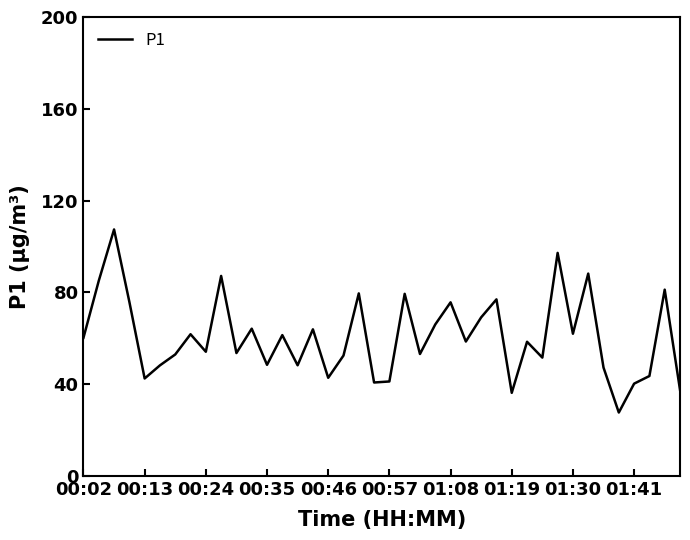

What is the smallest value displayed?

27.7